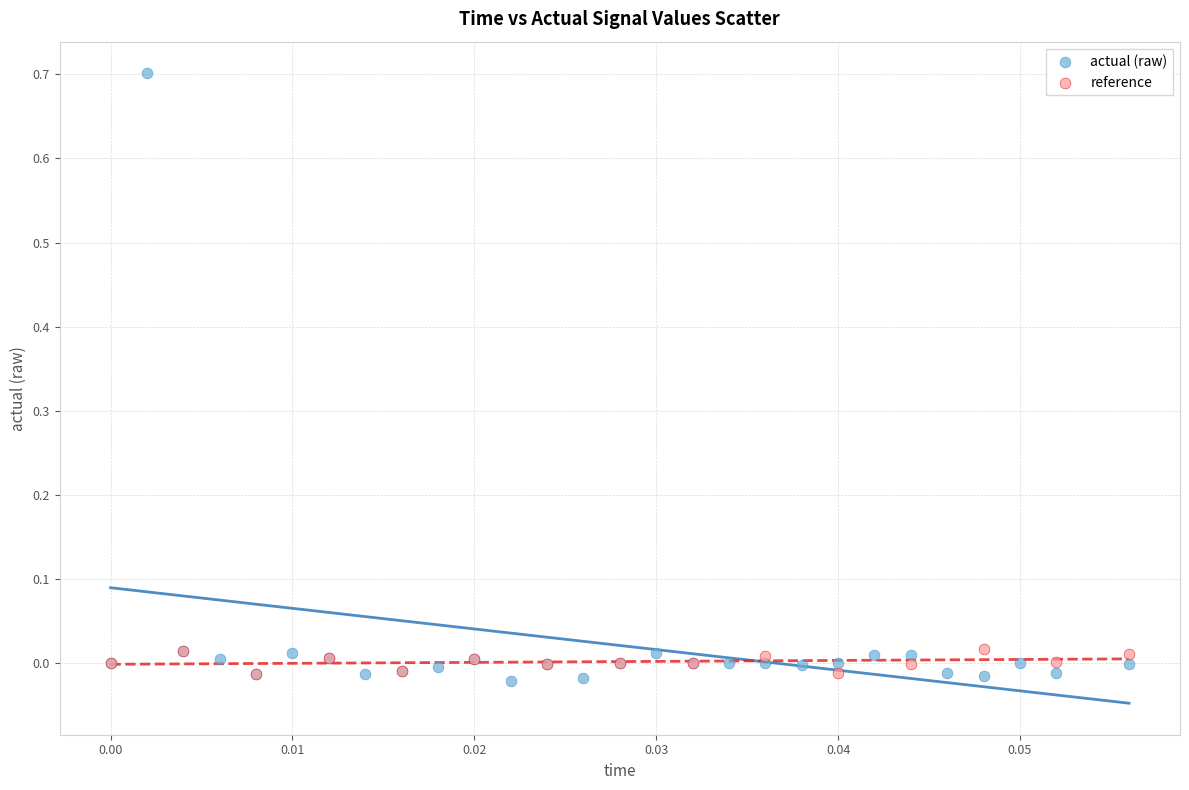

Which series has the widest spread of Y values?

actual (raw)